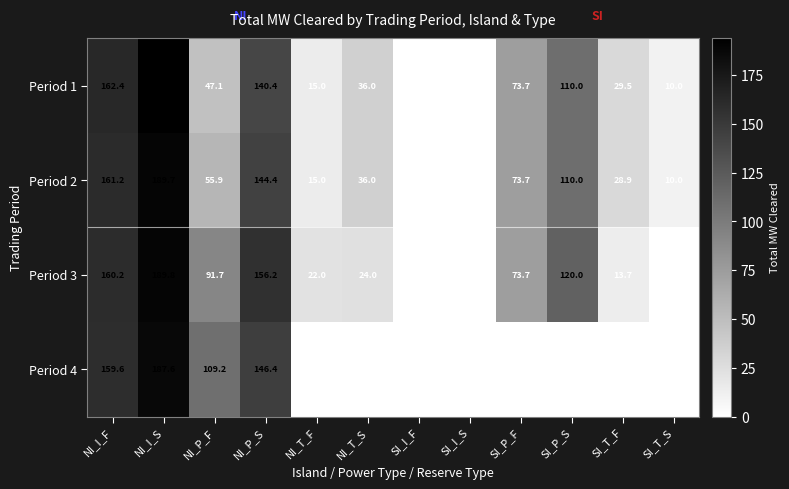

At how many categories does at least one series exceed 35?

7